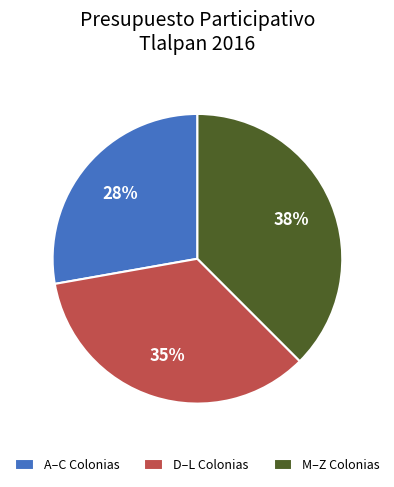

Count the number of slices in the pie.

3